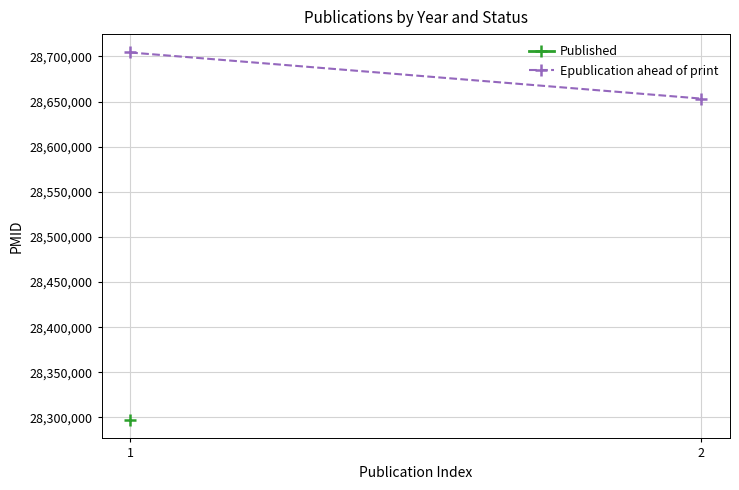

What is the change in value from 0 to 1?

-51106